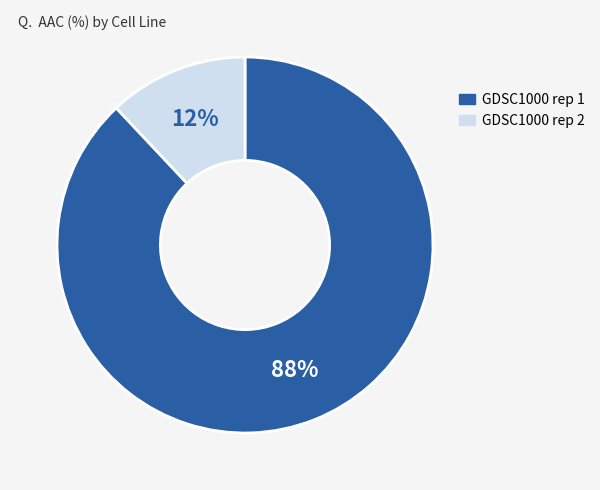

True or false: GDSC1000 rep 1 accounts for 75% of the total.

False